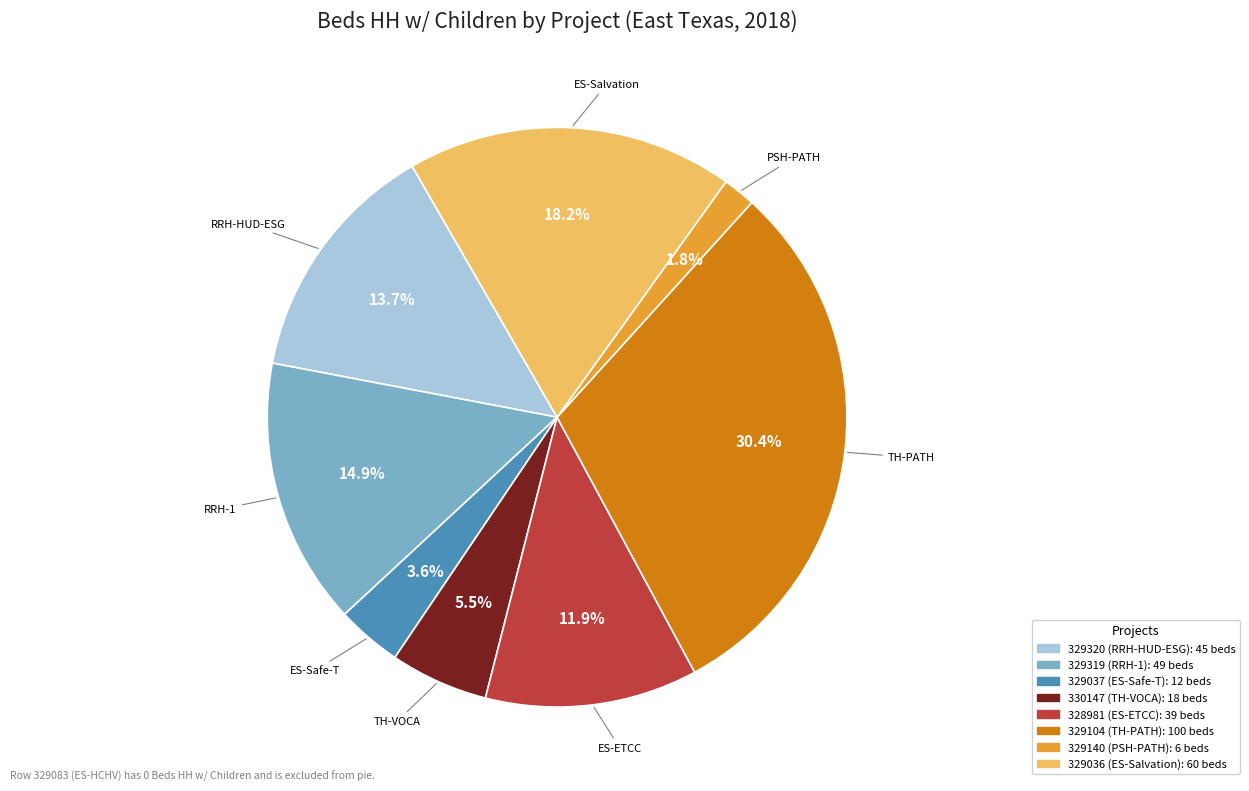

Does any single category account for the majority?

No